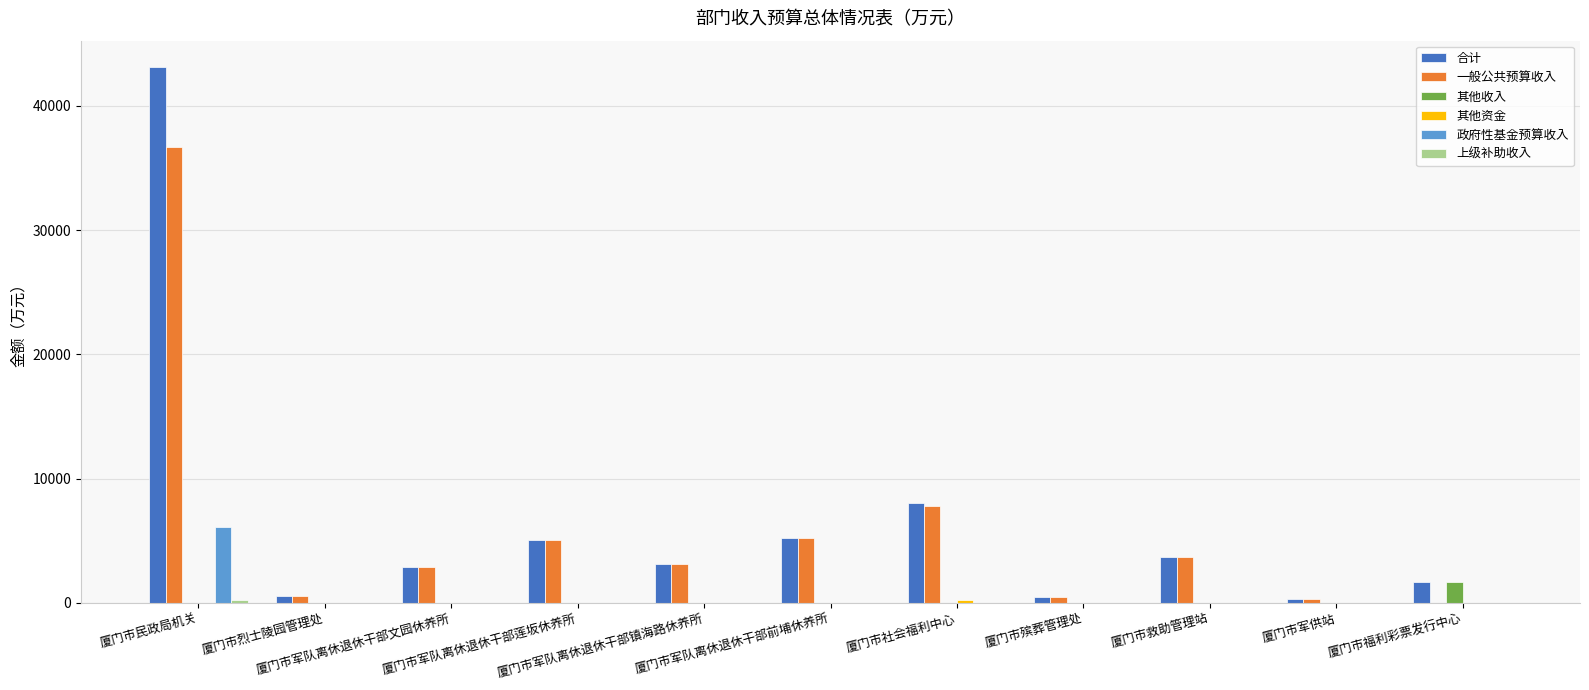

Count the number of data series in this chart.

6